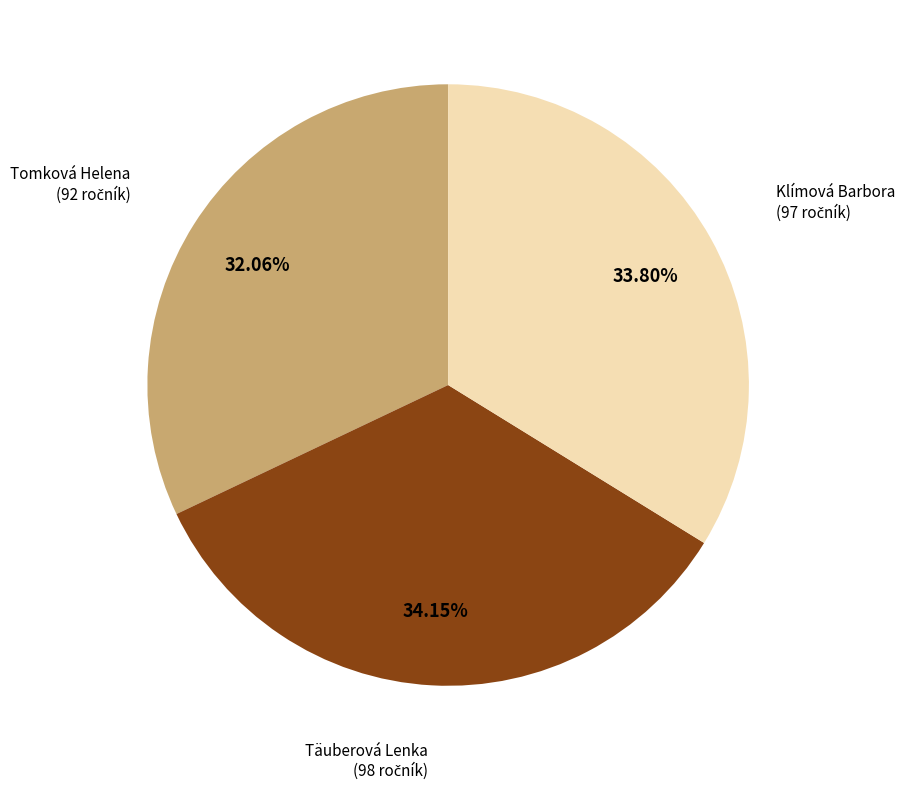

To the nearest percent, what is the combined percentage of Klímová Barbora and Täuberová Lenka?

68%